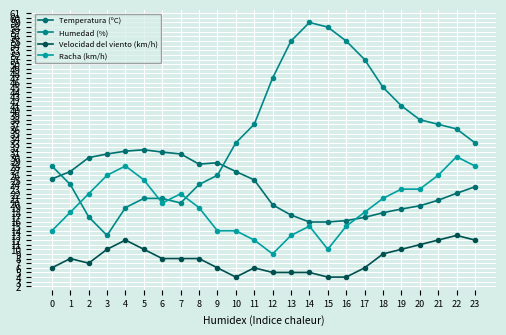

At which label does Humedad (%) first exceed 36?

11